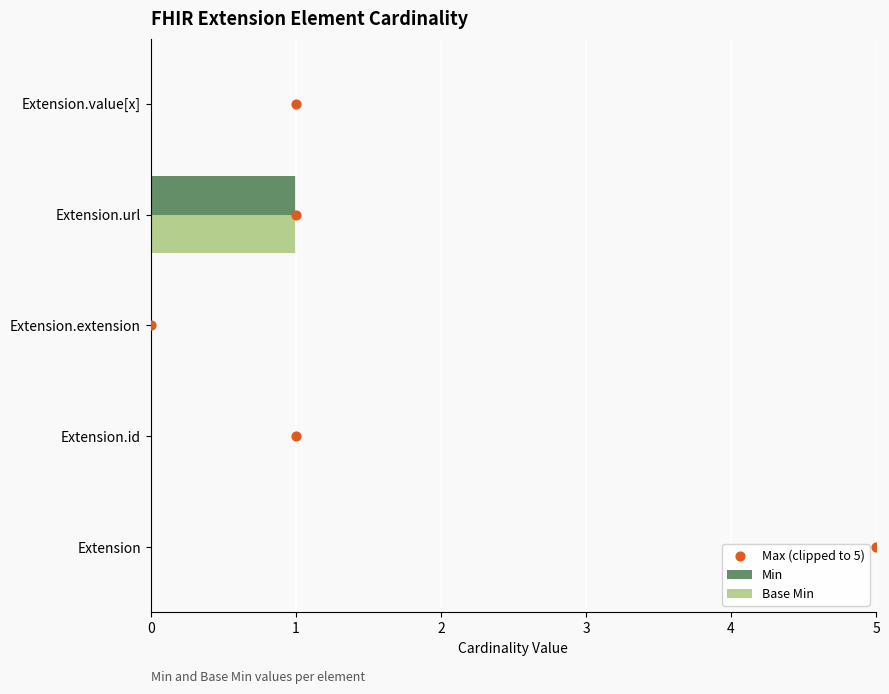

What are all the series names shown in the legend?

Min, Base Min, Max (clipped to 5)